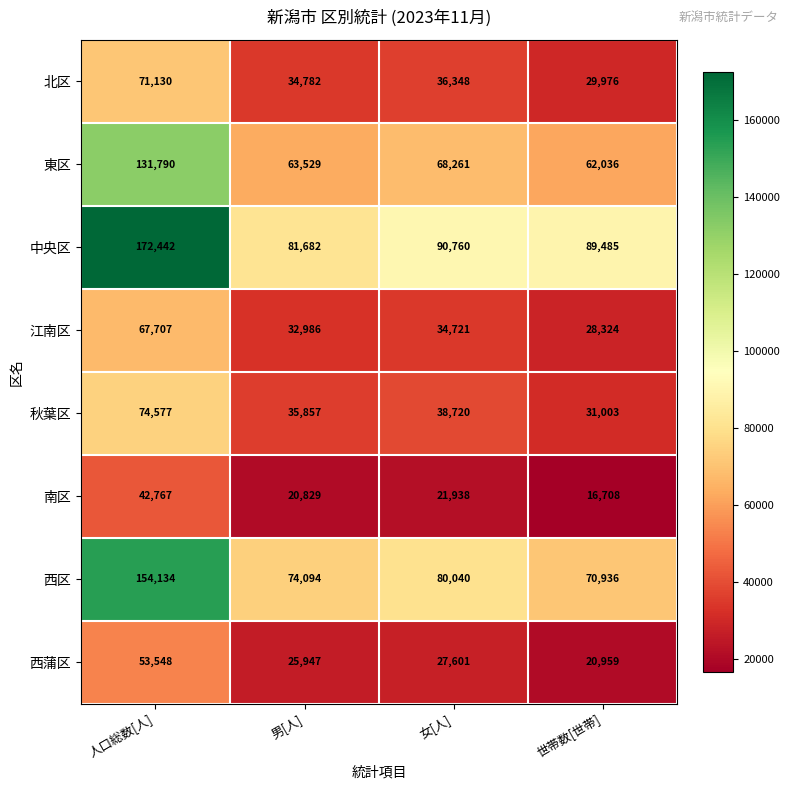

What is the greatest value displayed?

172442